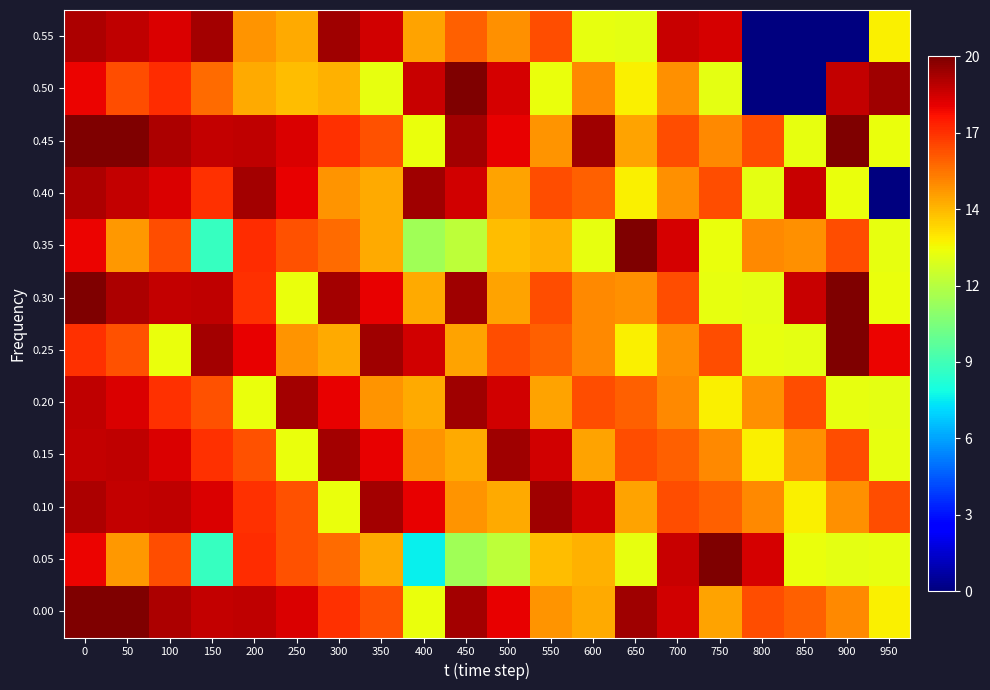

How many series are shown in this chart?

12